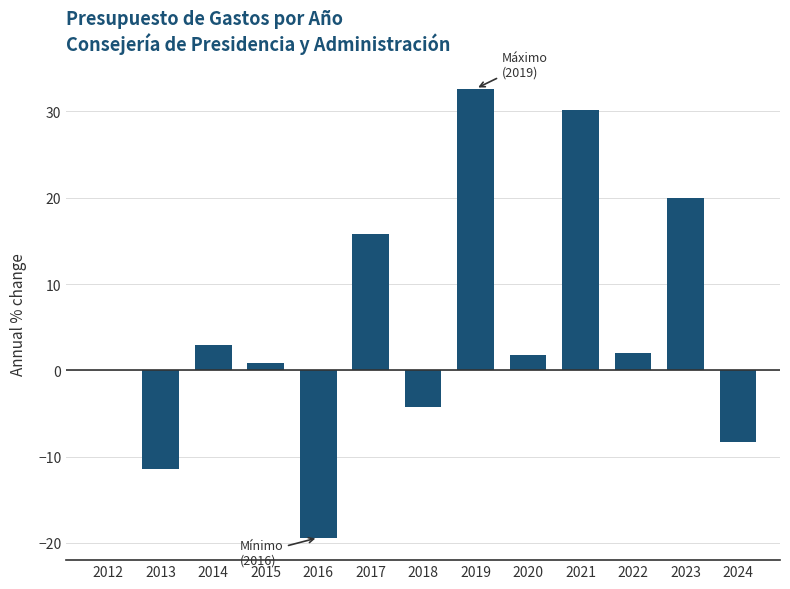

Reading left to right, what are all the values shown in this chart?

2012=0.0	2013=-11.5	2014=2.9	2015=0.8	2016=-19.4	2017=15.8	2018=-4.3	2019=32.6	2020=1.7	2021=30.2	2022=2.0	2023=20.0	2024=-8.2